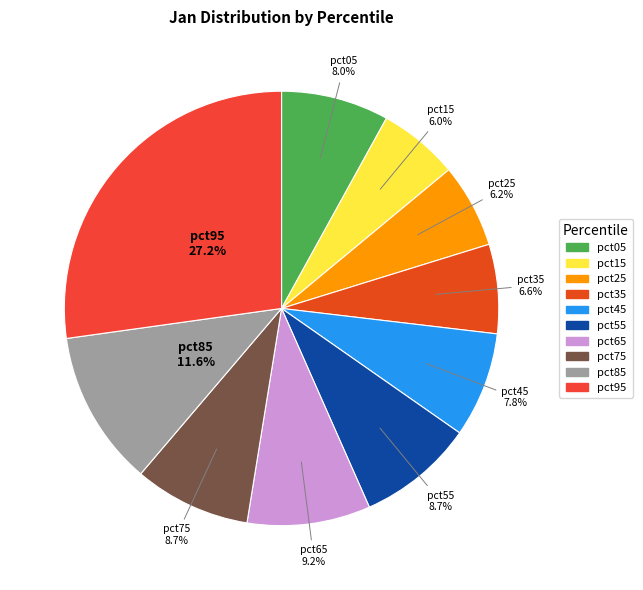

What percentage is NOT represented by pct25?

93.8%